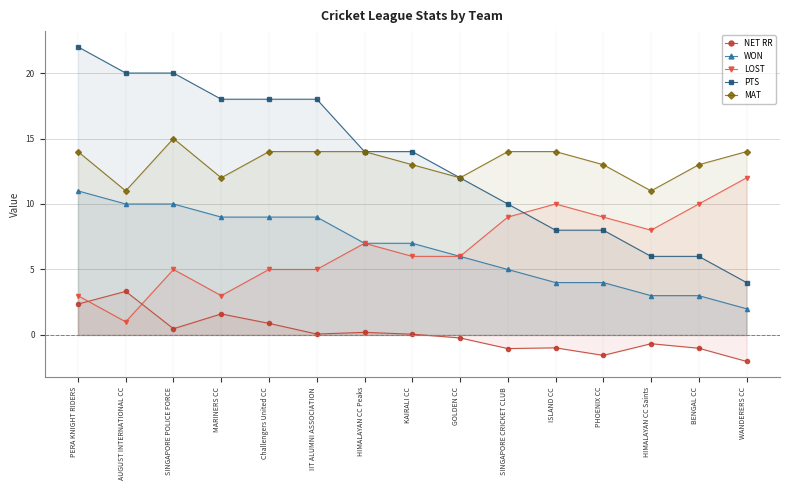

What is the average value of the LOST series?

6.6